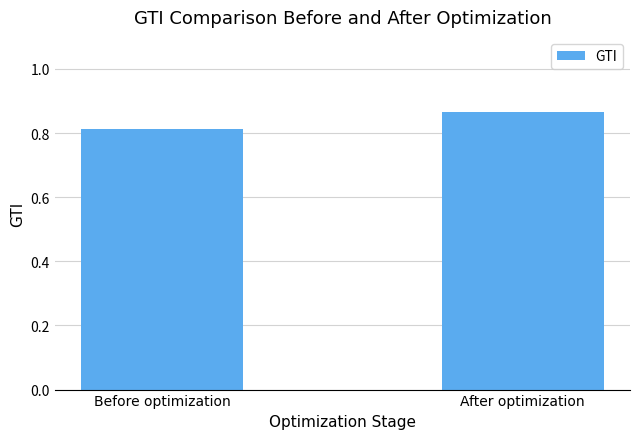

Is it true that the value at After optimization is 1.3?

False